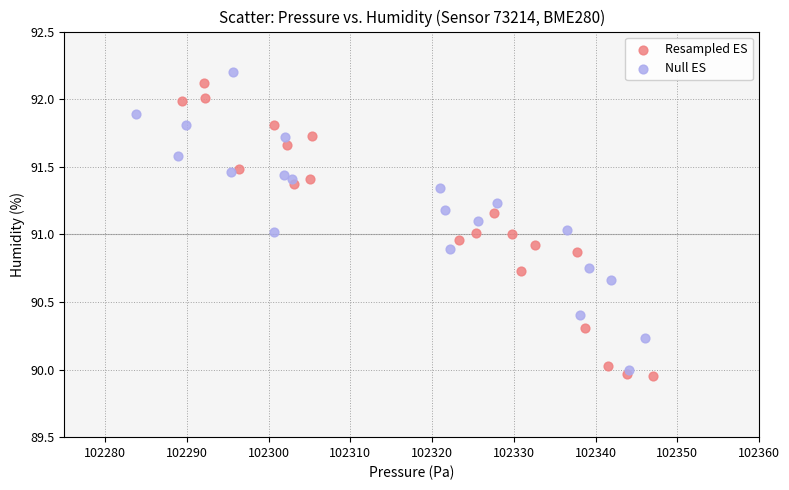

Which series has the widest spread of Y values?

Null ES